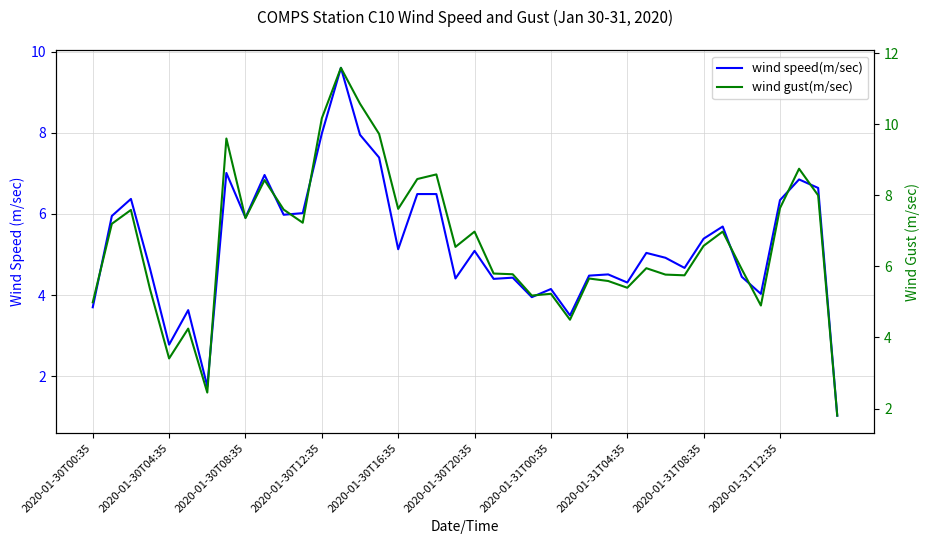

How many lines are shown in the chart?

2